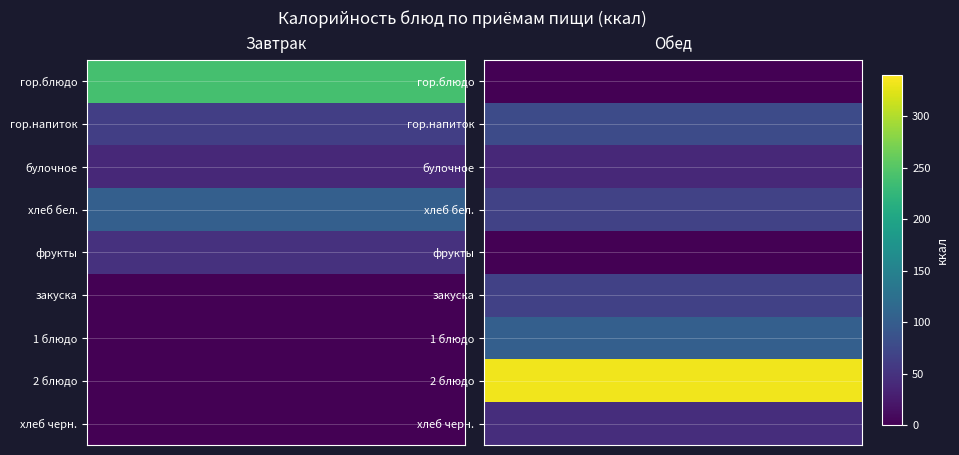

Reading right to left, transcribe all the data shown in this chart.

Завтрак: хлеб черн.=0.0	2 блюдо=0.0	1 блюдо=0.0	закуска=0.0	фрукты=48.7	хлеб бел.=103.0	булочное=38.9	гор.напиток=63.5	гор.блюдо=239.6
Обед: хлеб черн.=44.2	2 блюдо=332.2	1 блюдо=103.1	закуска=66.3	фрукты=0.0	хлеб бел.=67.2	булочное=38.9	гор.напиток=78.1	гор.блюдо=0.0